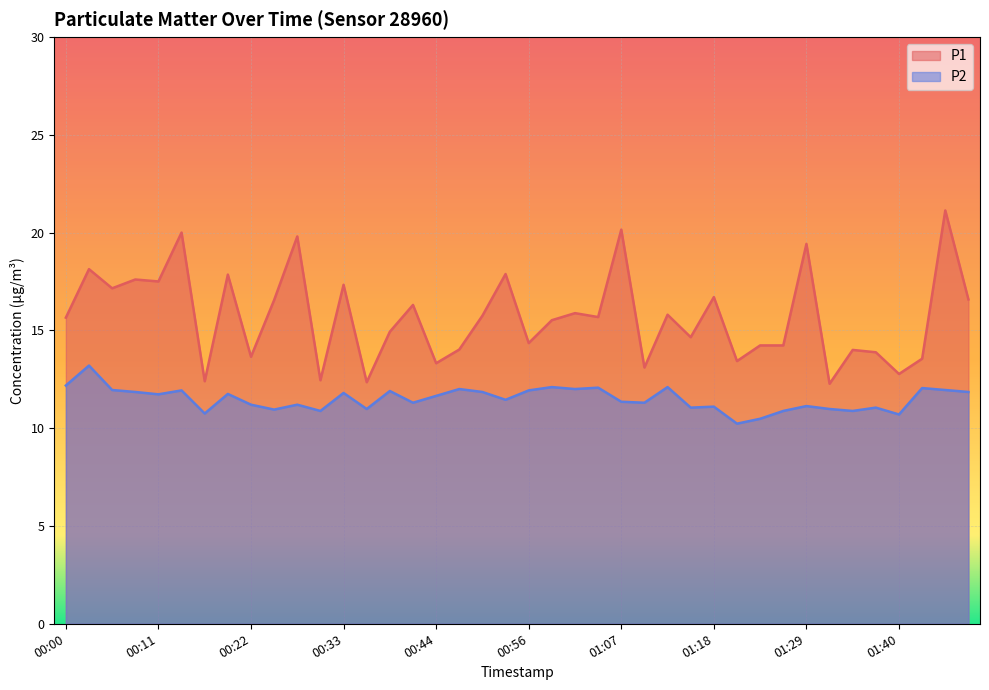

How many lines are shown in the chart?

2